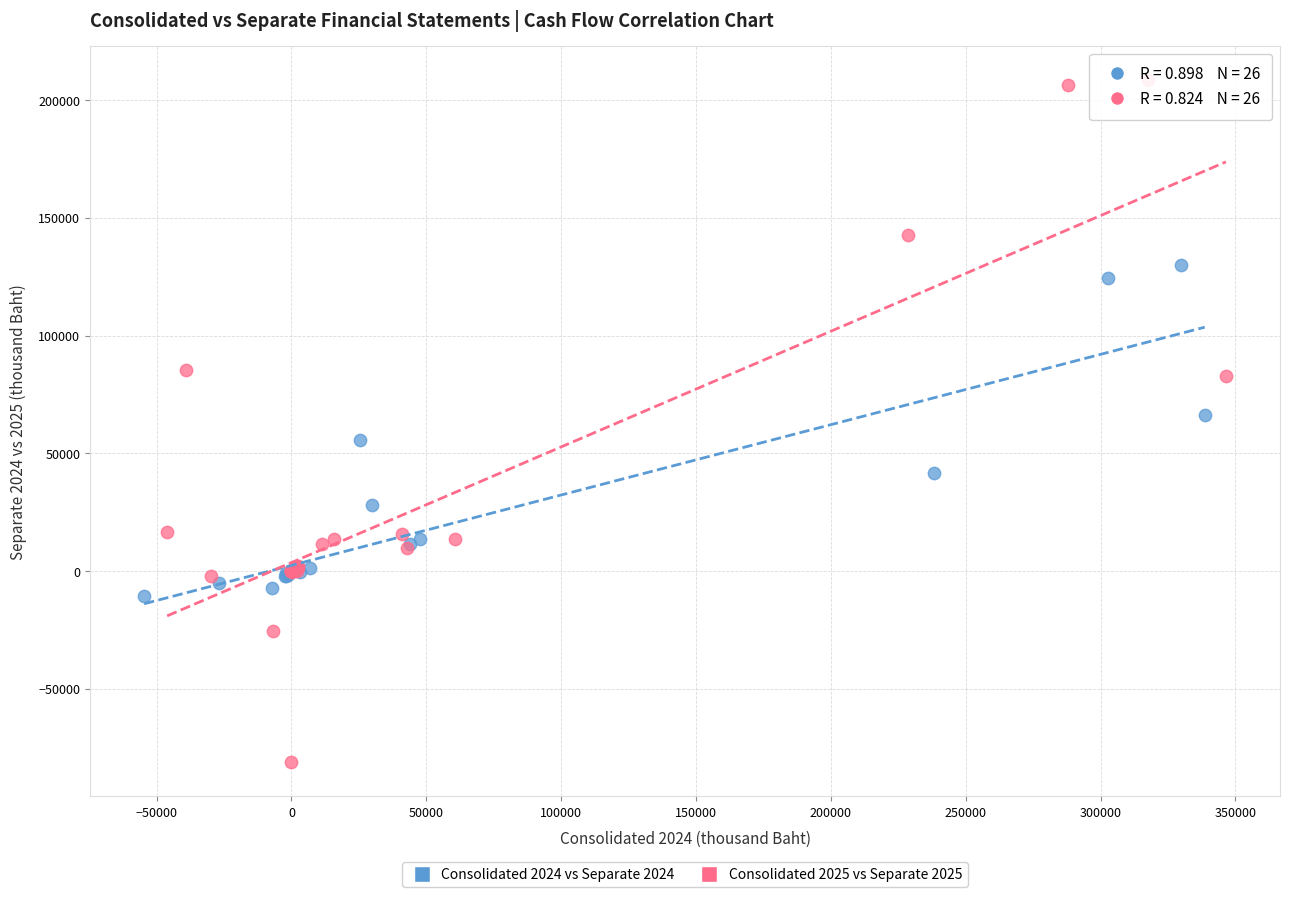

Which series reaches the maximum Y coordinate?

Consolidated 2025 vs Separate 2025